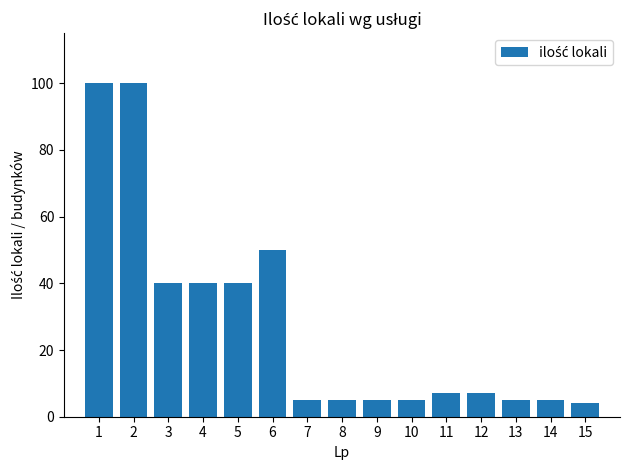

Reading left to right, extract all data points from this chart.

100	100	40	40	40	50	5	5	5	5	7	7	5	5	4